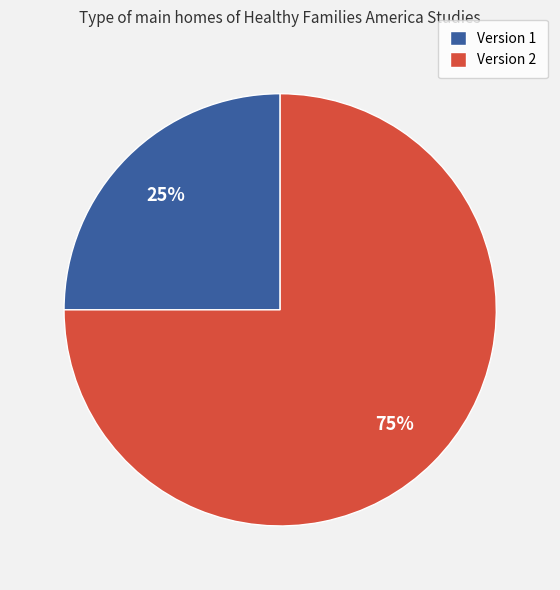

Do Version 1 and Version 2 together represent more than half of the pie?

Yes